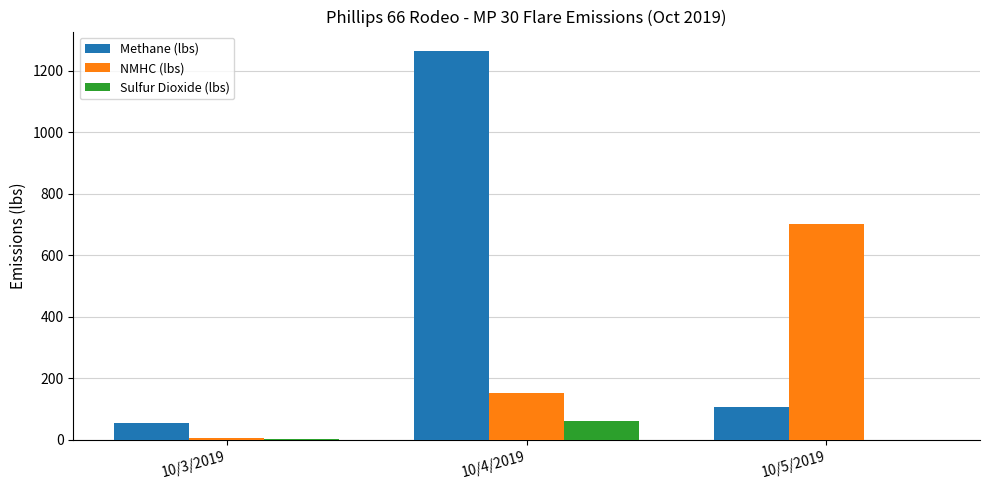

The NMHC (lbs) series shows 87.6 at 10/4/2019. True or false?

False